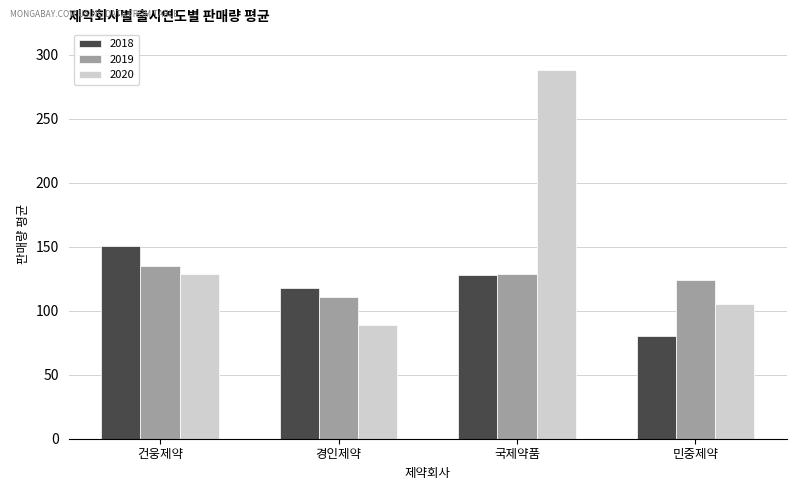

Reading left to right, what are all the values shown in this chart?

2018: 151.0	118.0	127.8	80.3
2019: 135.0	110.5	129.0	124.0
2020: 129.0	89.0	288.0	105.0